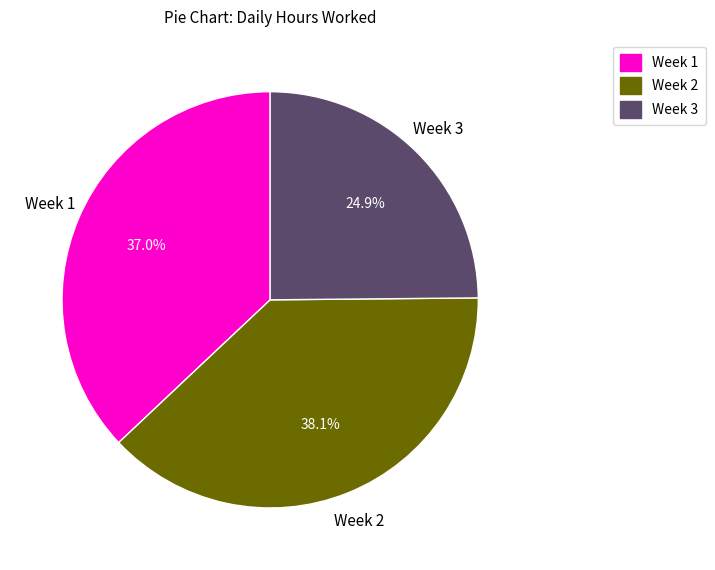

Is there any slice that represents more than half of the pie?

No